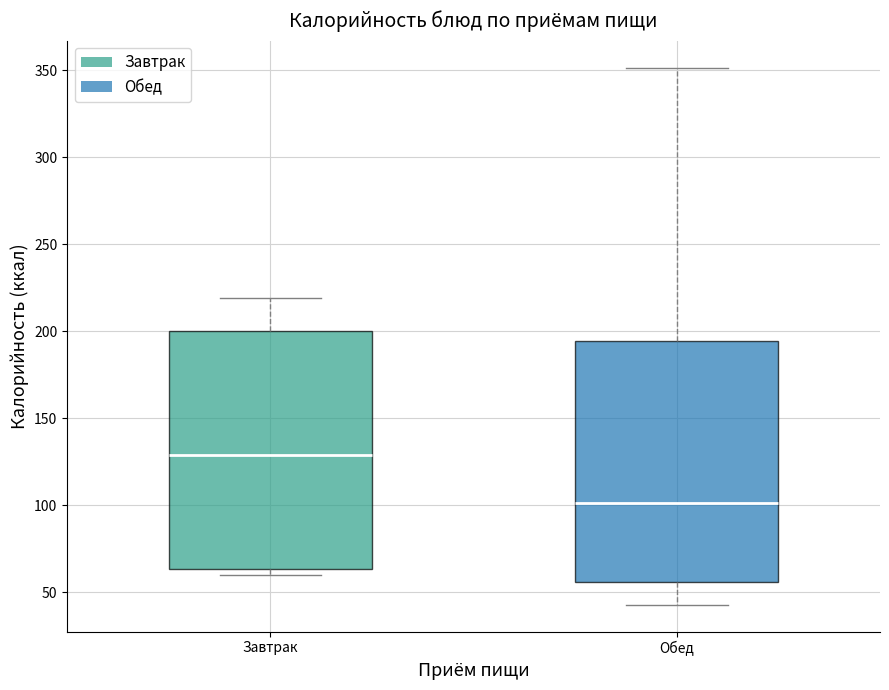

Where is the lower edge of the box for Завтрак on the y-axis? The values are not printed on the chart, so give them approximately, as read against the axis.

65